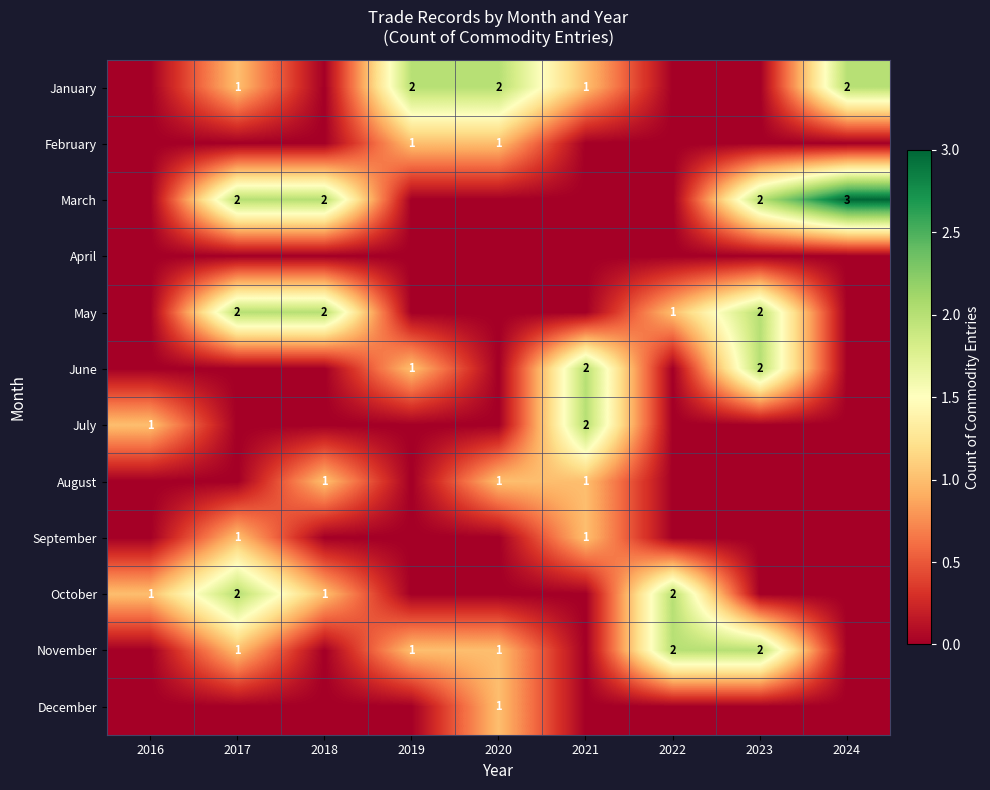

Is it true that November equals 2 at 2022?

True